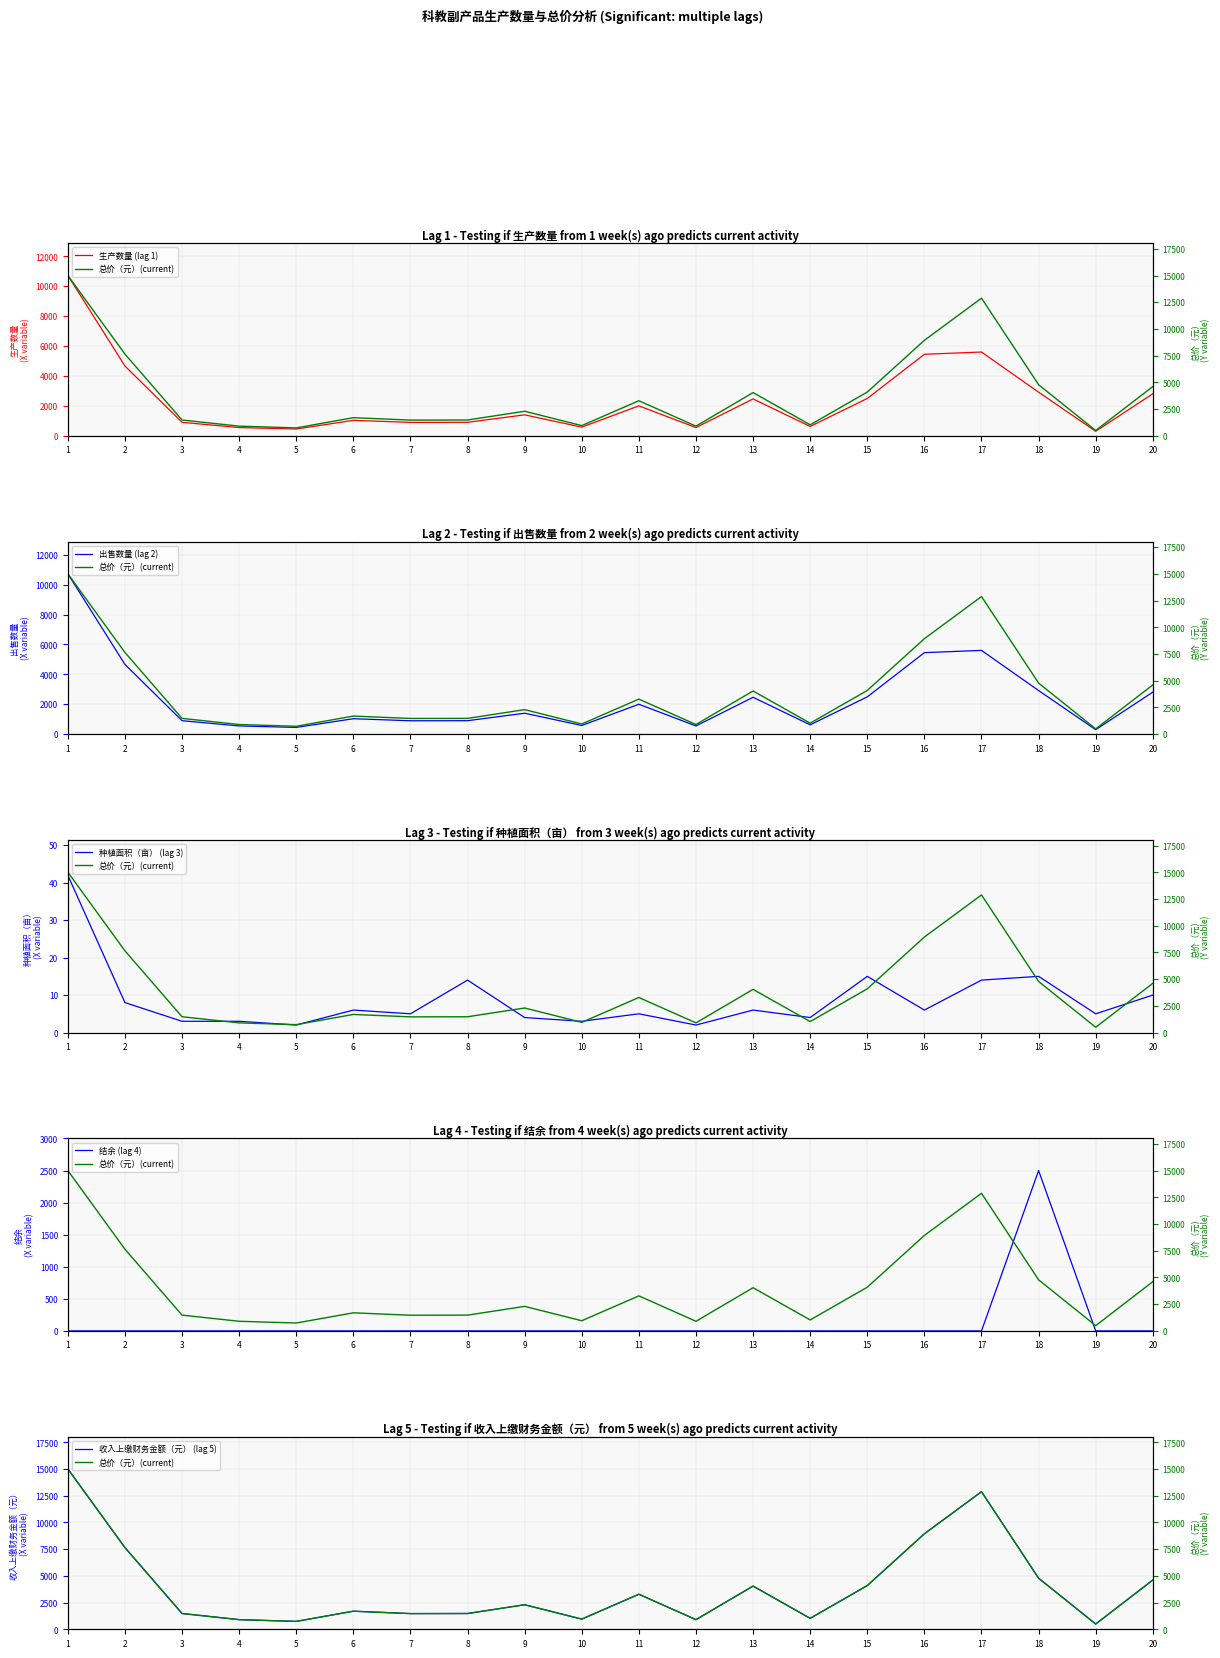

How many lines are shown in the chart?

6